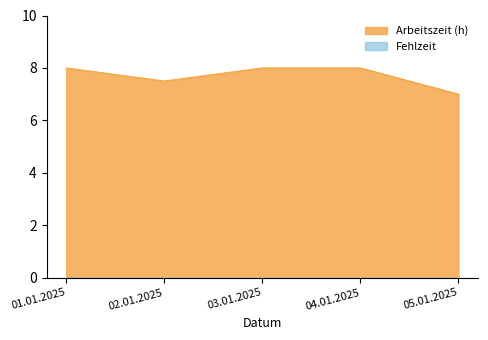

What is the sum of all values?

38.5